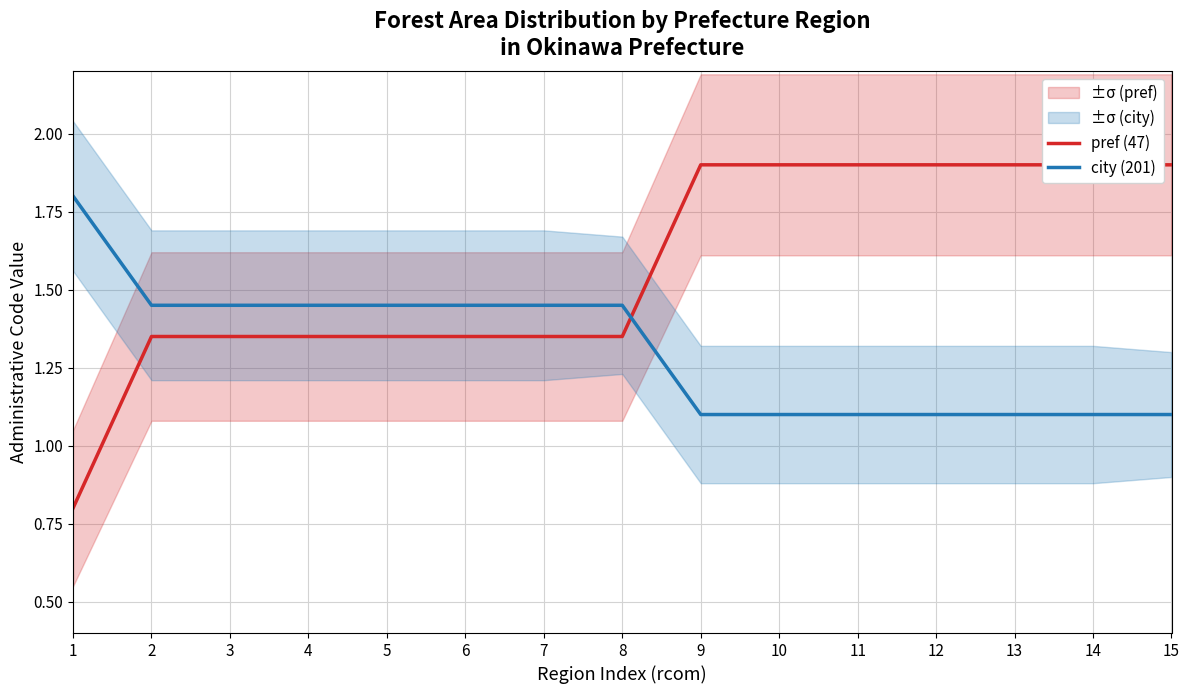

Which category has the highest value in the pref (47) series?

9